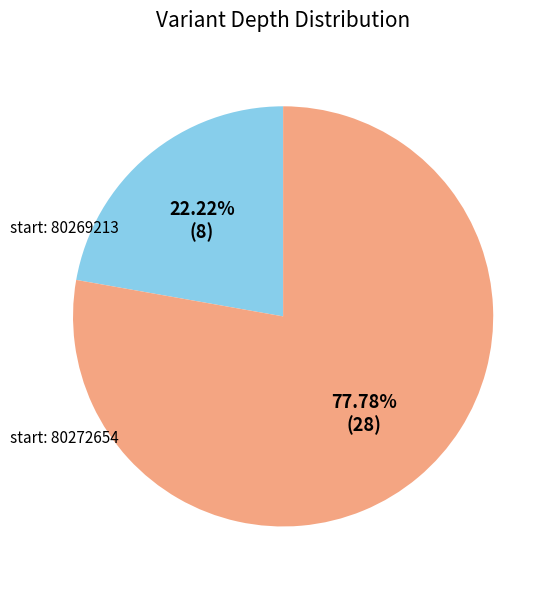

Rank the categories by value from highest to lowest.

start: 80272654, start: 80269213